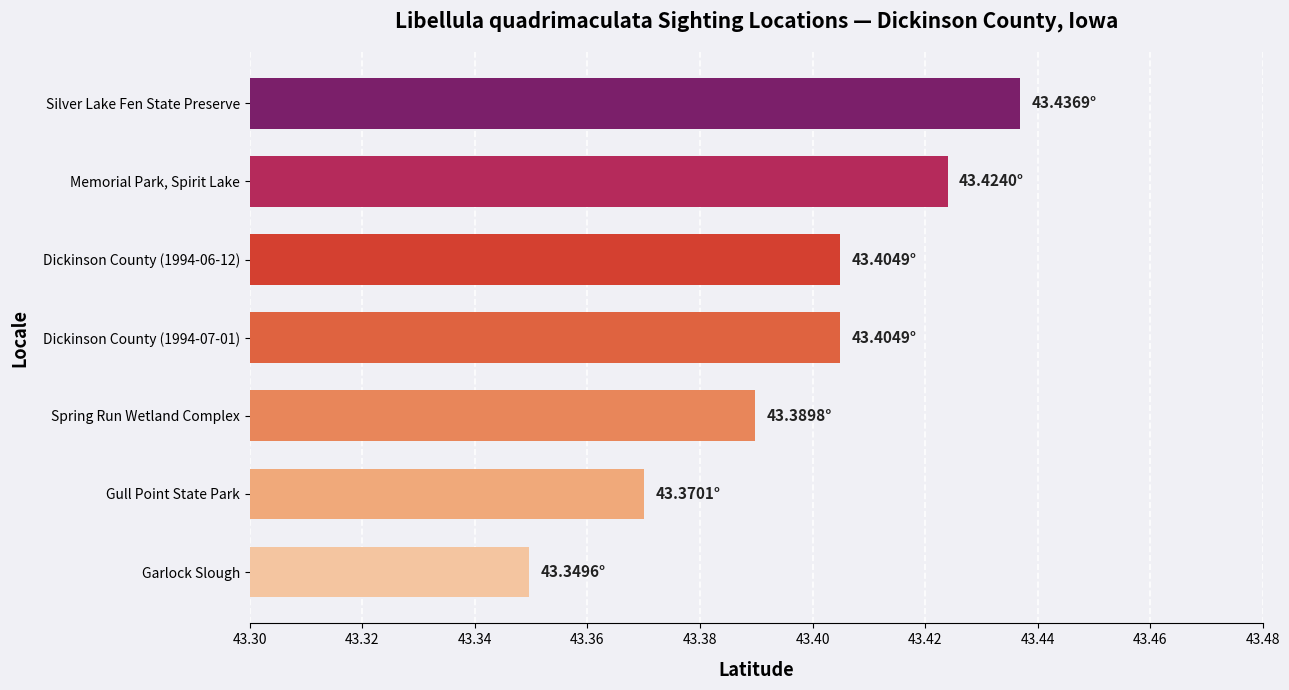

Which category has the lowest value across all series?

Garlock Slough